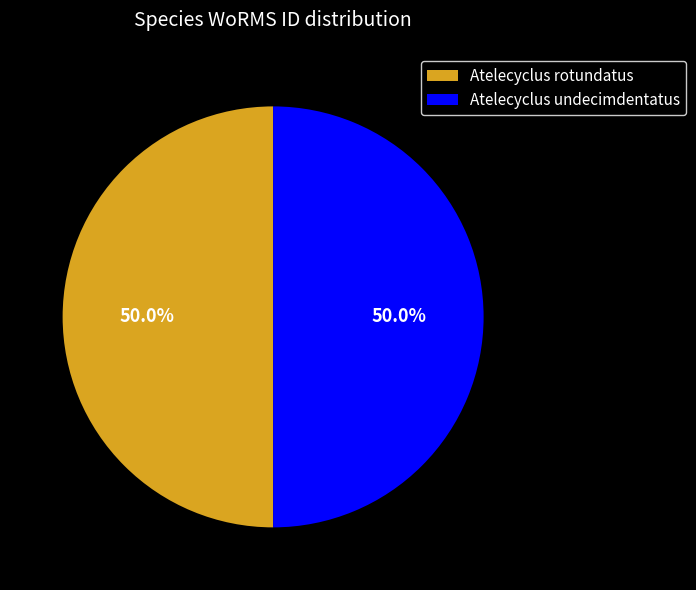

Approximately how many times larger is the value at Atelecyclus rotundatus compared to Atelecyclus undecimdentatus?

1.0